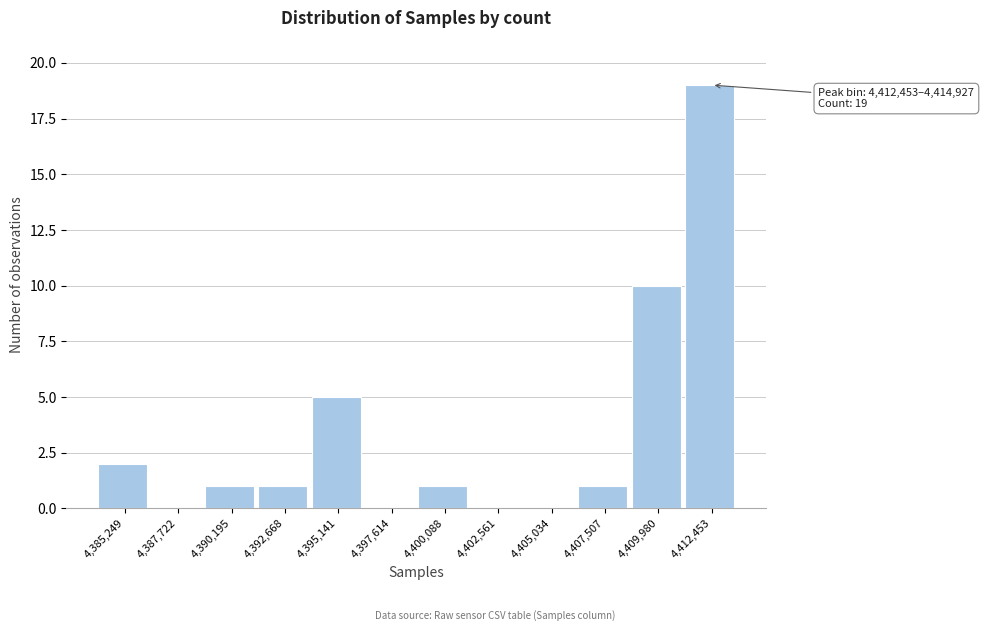

Reading left to right, what are all the values shown in this chart?

4,385,249=2	4,387,722=0	4,390,195=1	4,392,668=1	4,395,141=5	4,397,614=0	4,400,088=1	4,402,561=0	4,405,034=0	4,407,507=1	4,409,980=10	4,412,453=19